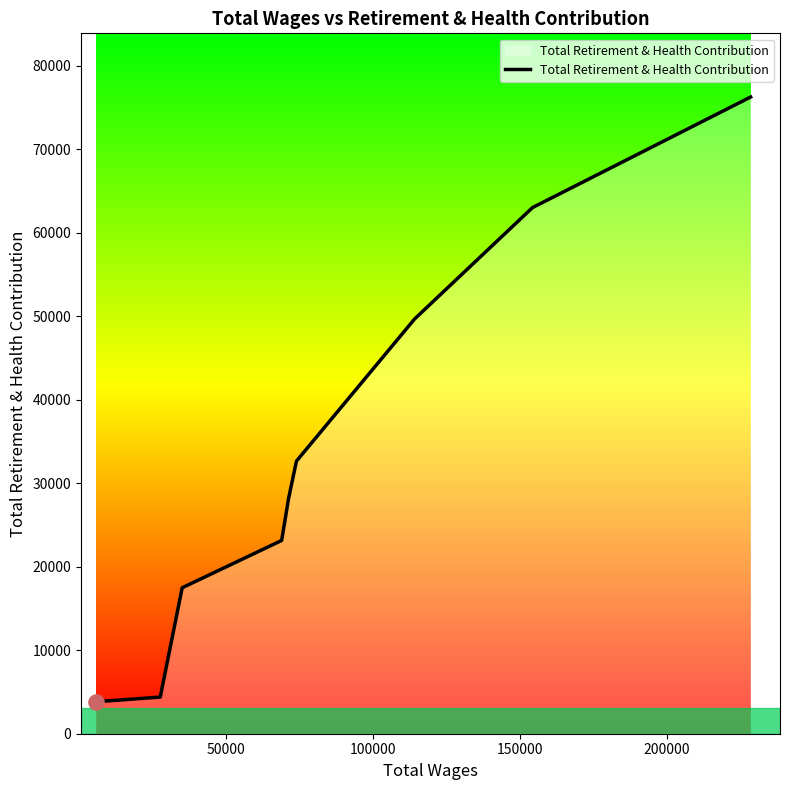

What is the difference between the maximum and minimum values?

72448